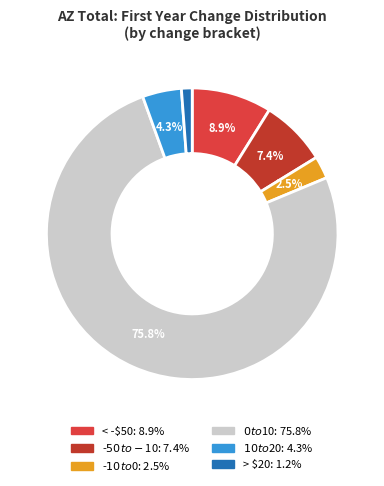

How many slices are in this pie chart?

6